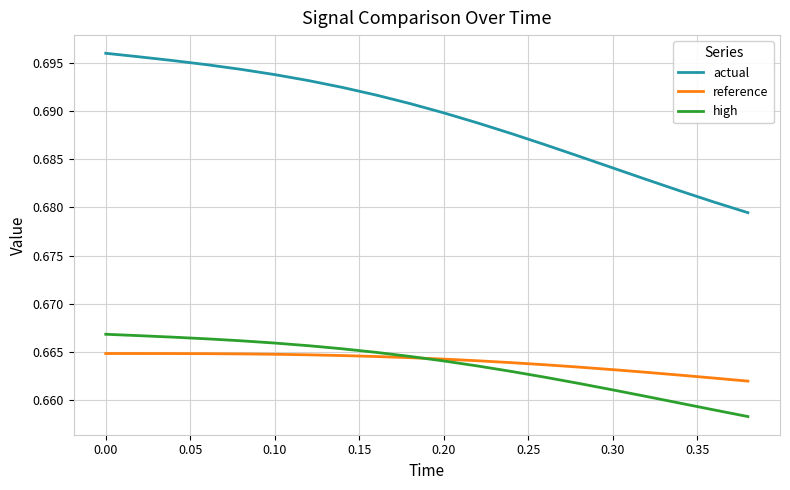

True or false: high and actual cross at least once.

False